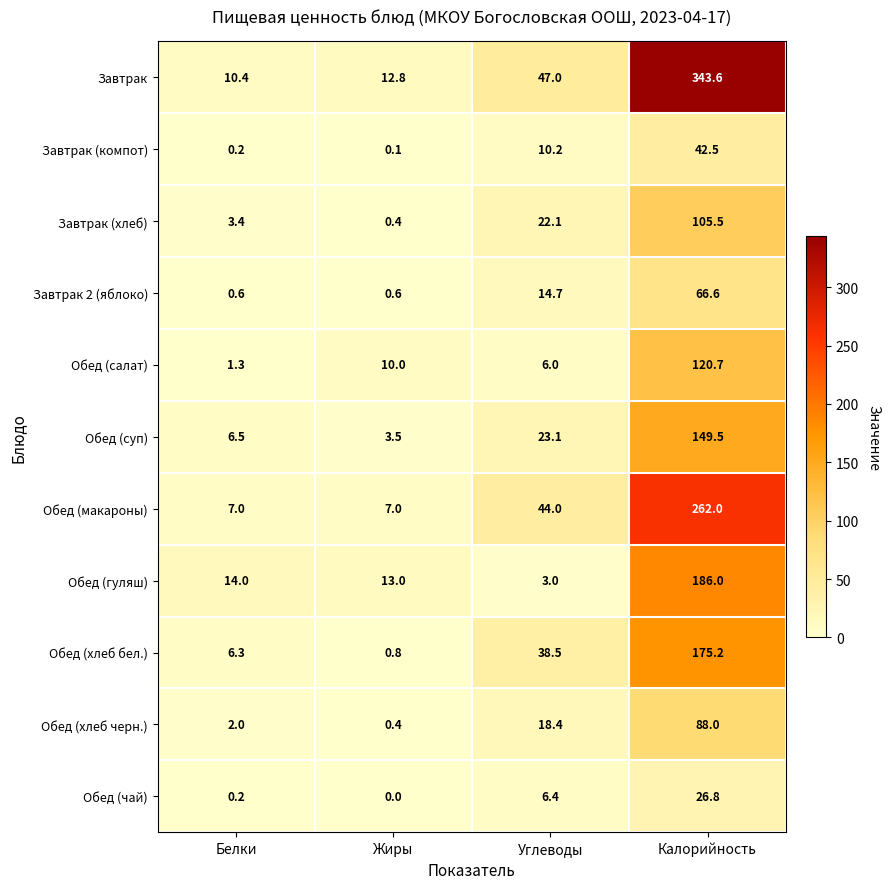

The Обед (суп) series shows 6.5 at Белки. True or false?

True